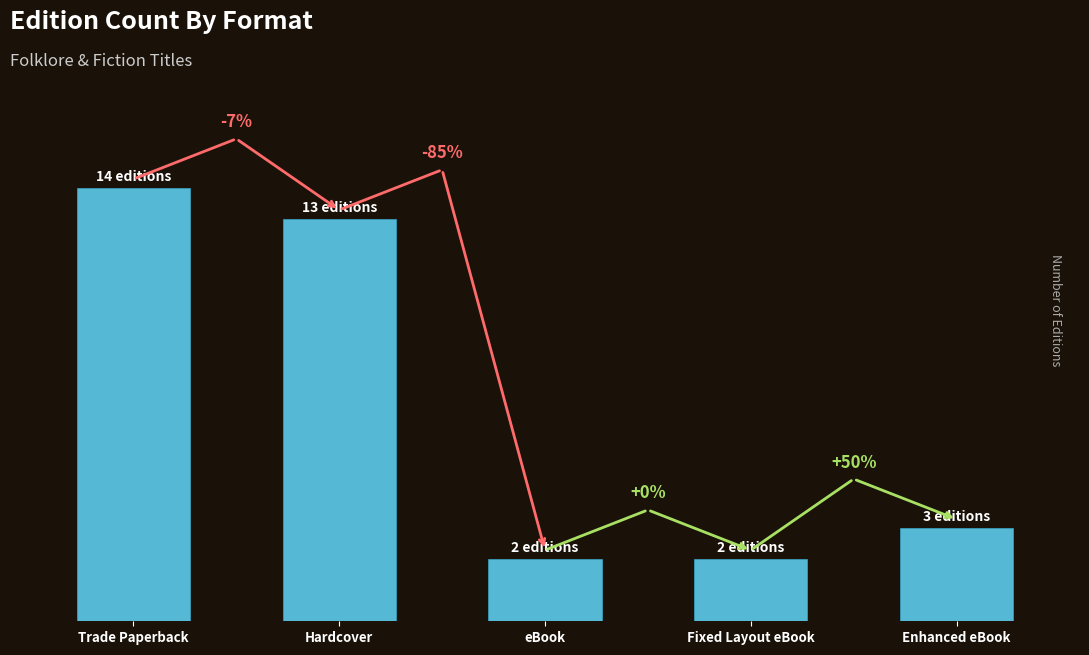

What position from the left is Enhanced eBook?

5